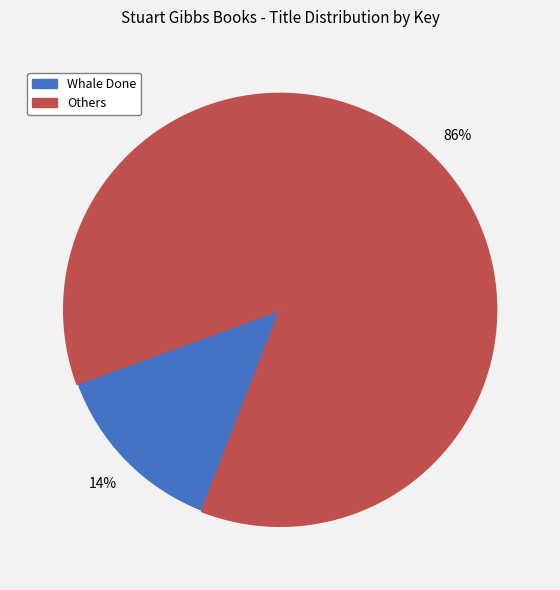

To the nearest percent, what is the average slice percentage?

50%